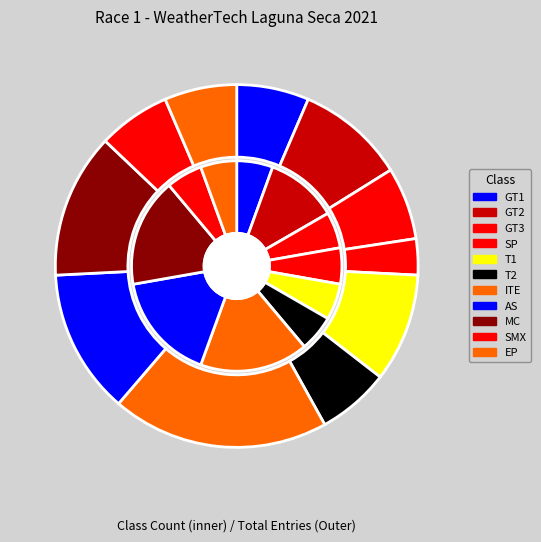

What portion of the pie excludes MC?

87.1%